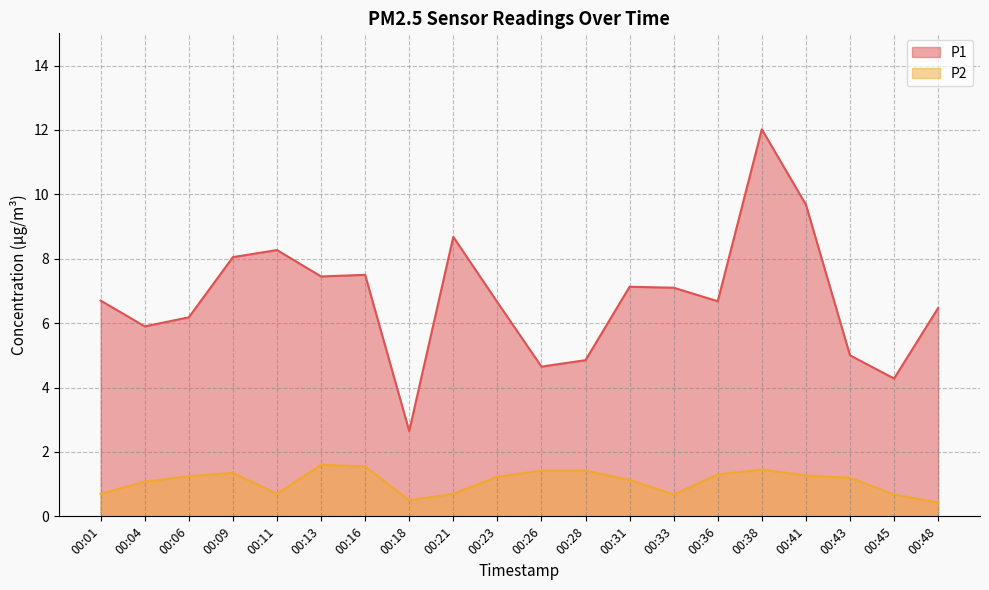

How many lines are shown in the chart?

2